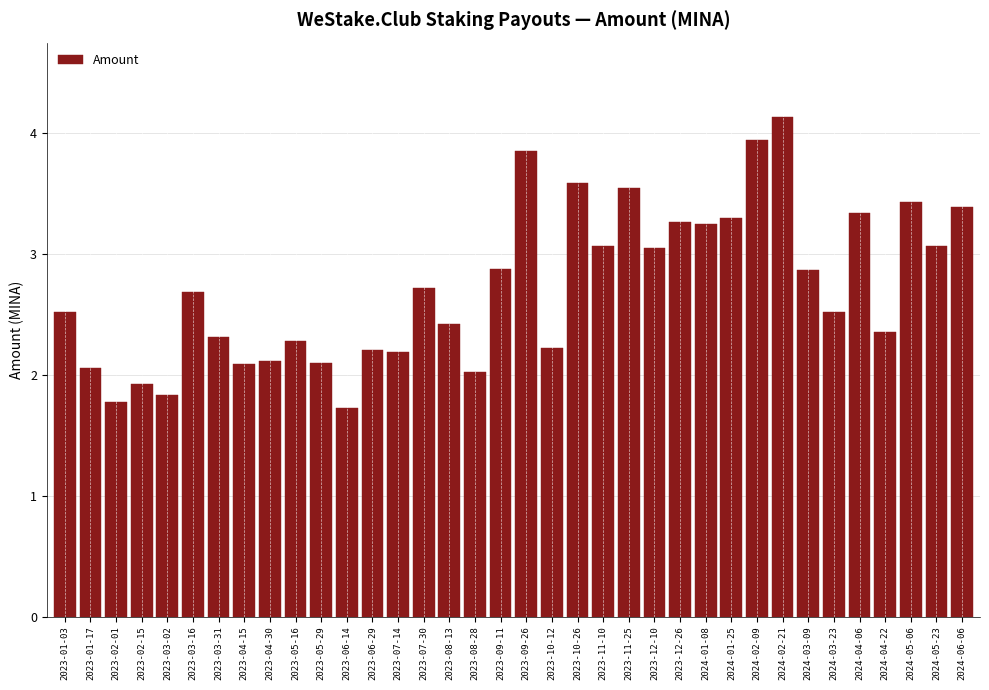

What is the difference between the maximum and minimum values?

2.4